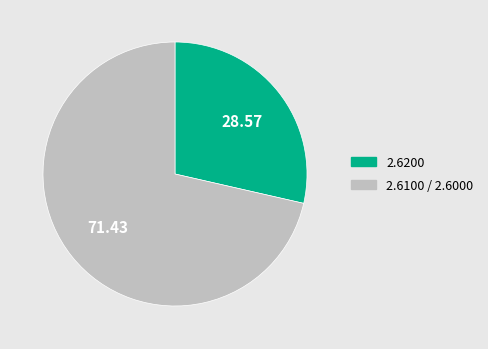

Does any single category account for the majority?

Yes